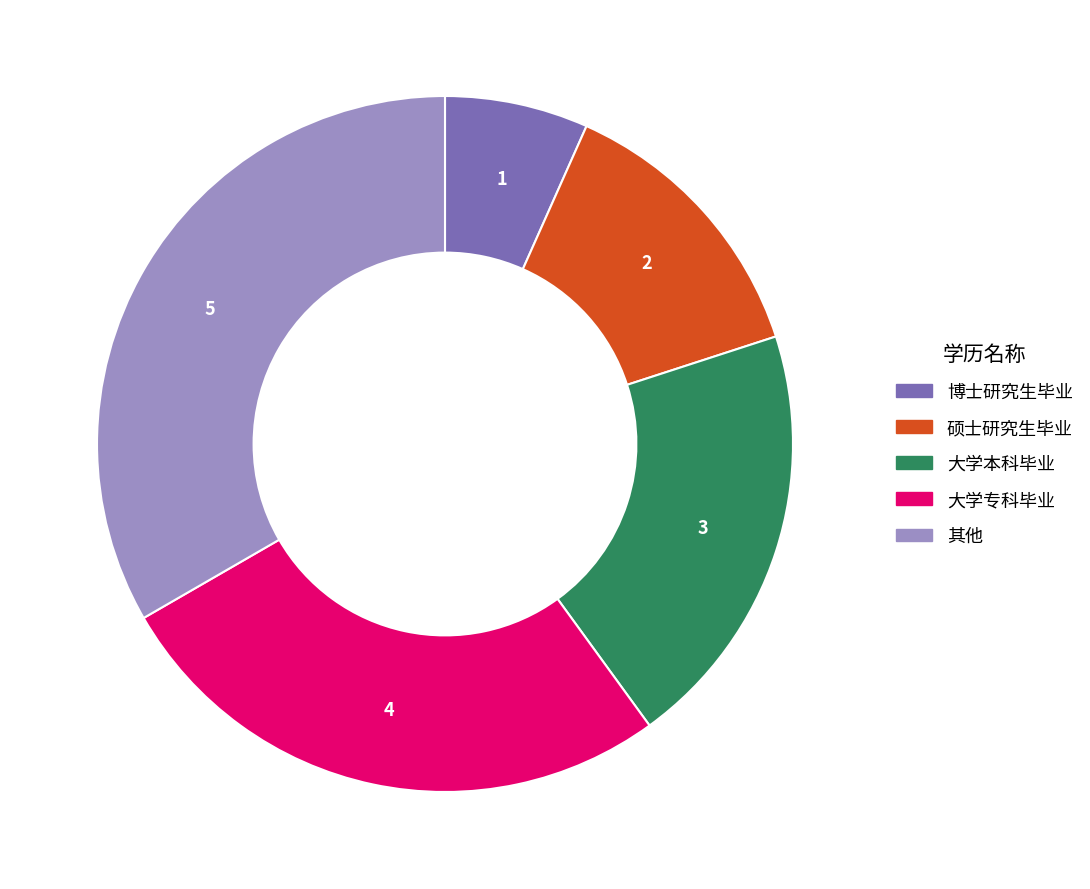

What is the largest slice in the pie chart?

其他